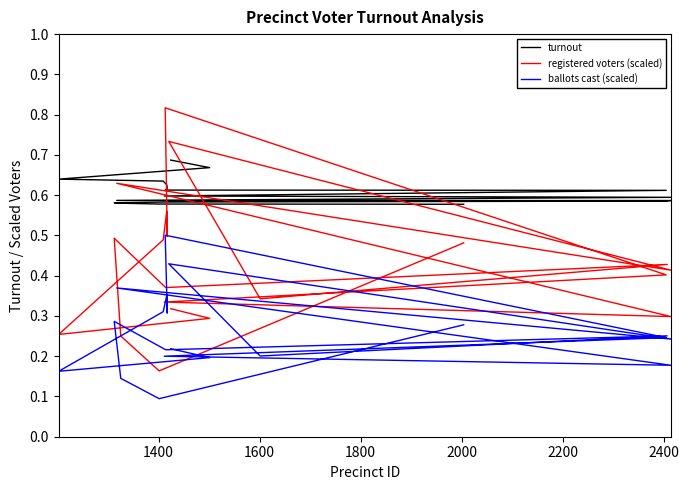

How many interior local valleys does the registered voters (scaled) series have?

7